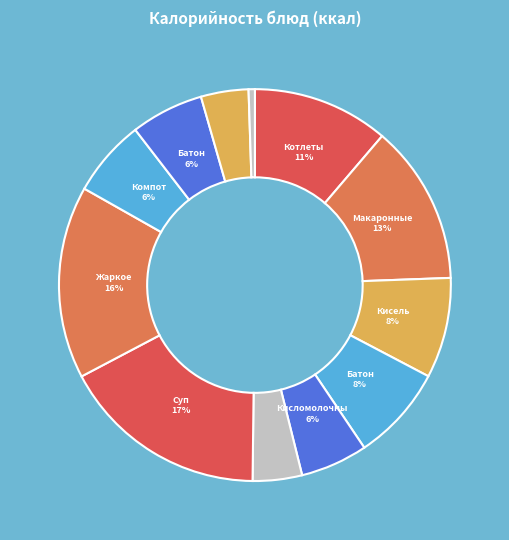

How many segments does this pie chart have?

12